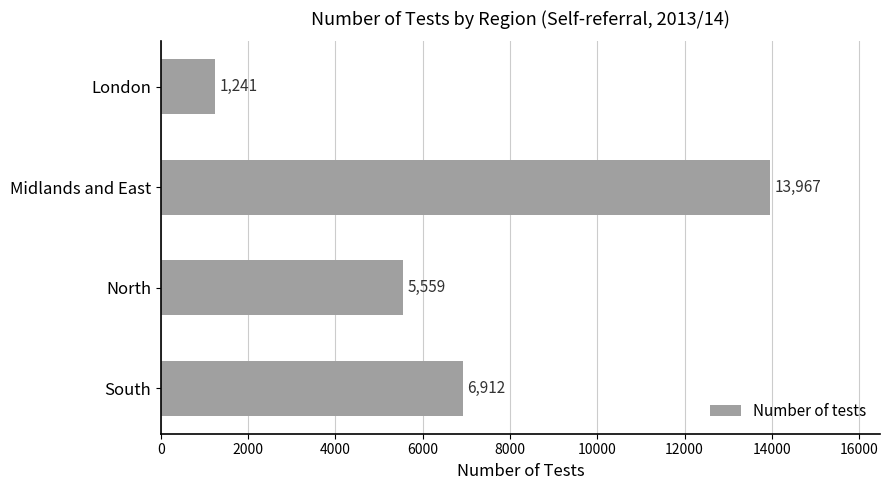

What is the ratio of the value at North to the value at Midlands and East?

0.4